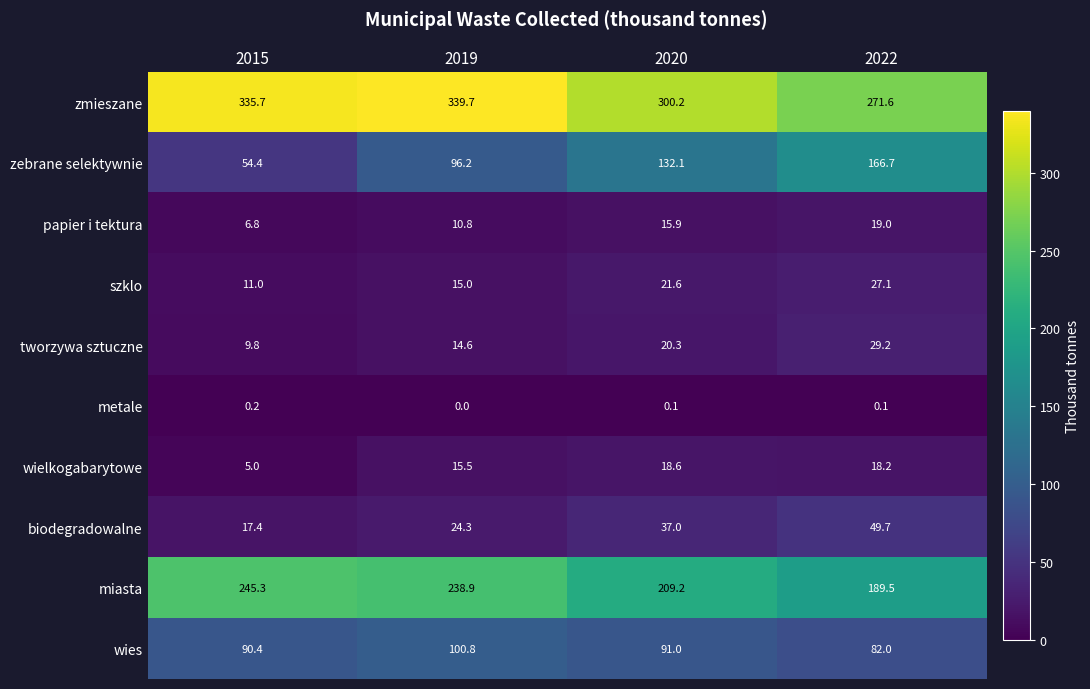

Rank the categories by zebrane selektywnie value from lowest to highest.

2015, 2019, 2020, 2022